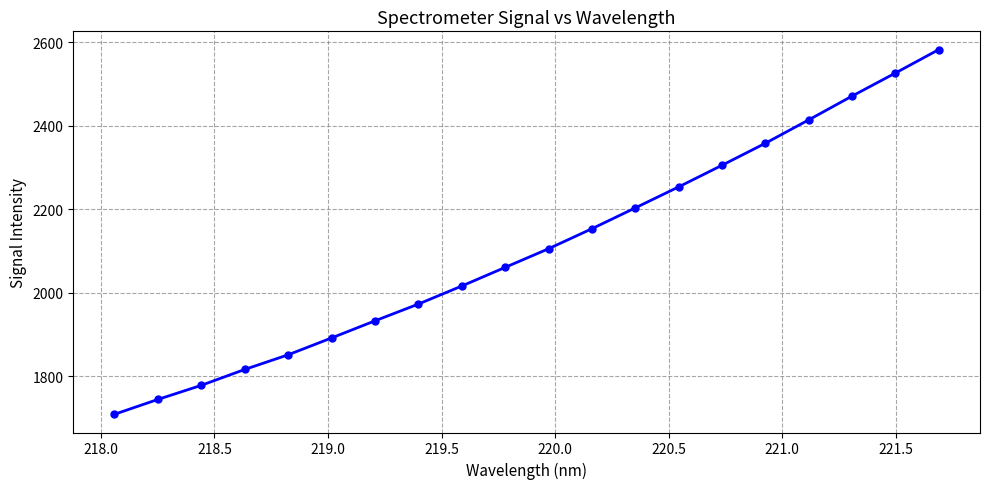

What is the maximum value shown in the chart?

2582.6